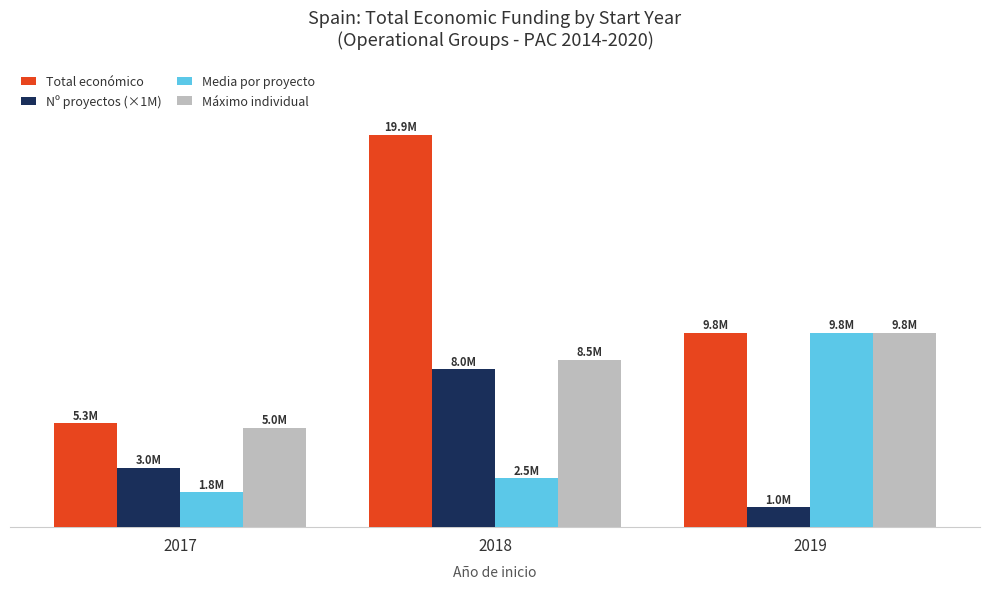

Are the bars grouped side by side (vs. stacked)?

Yes